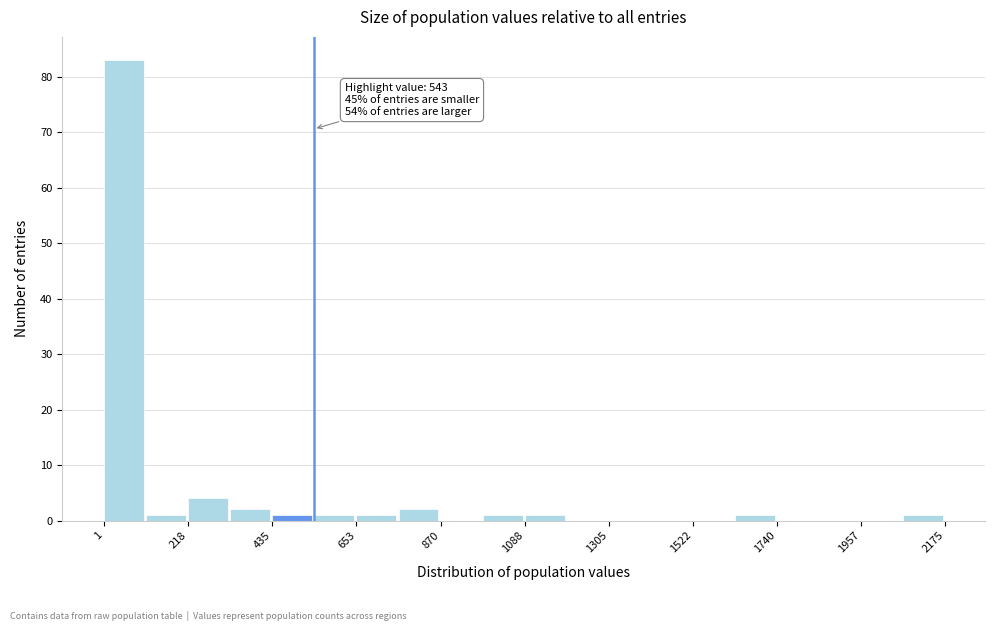

Read against the x-axis, roughly where is the centre of the tallest bar?

50